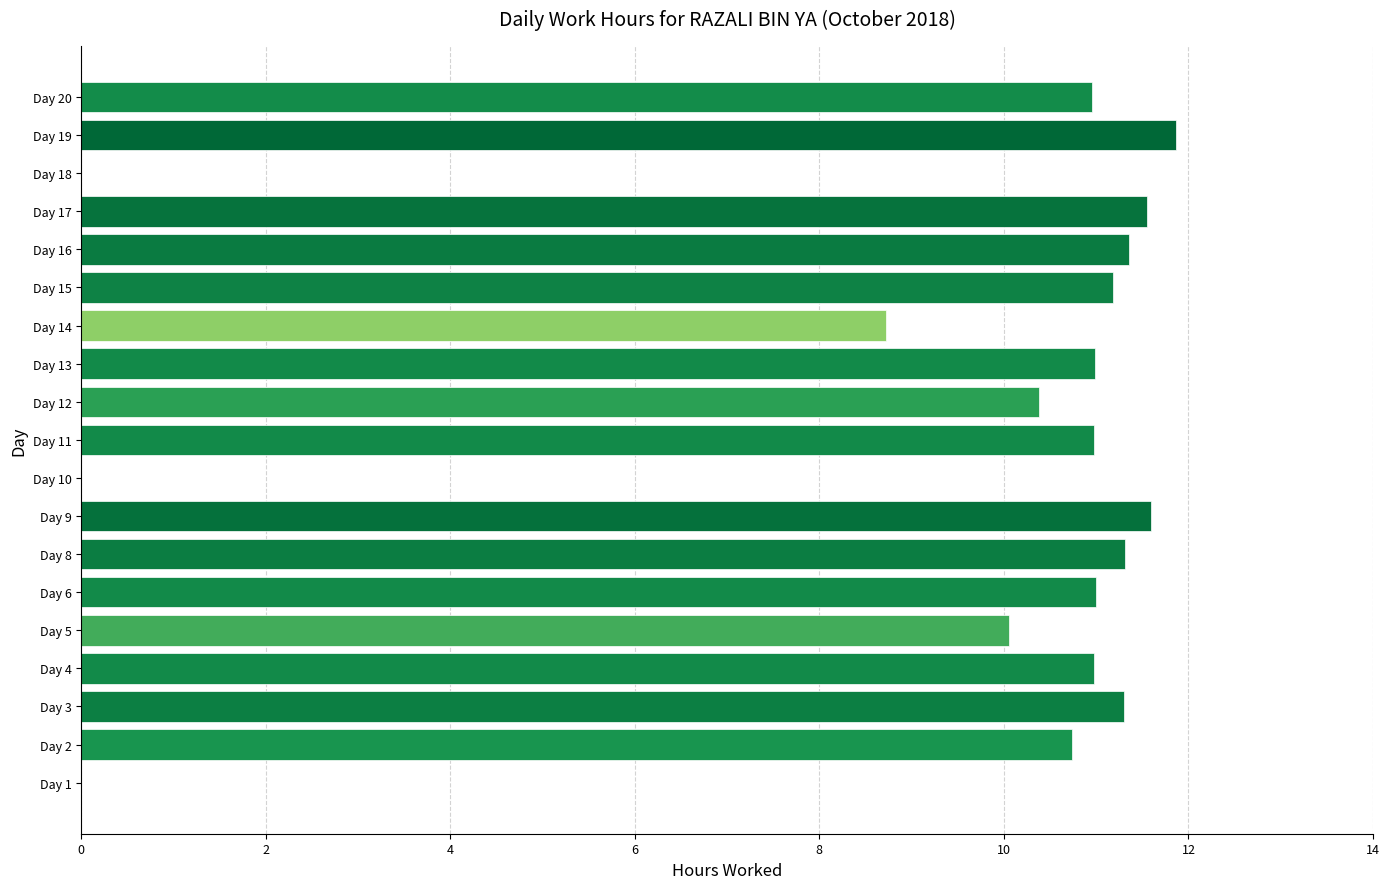

What is the sum of the values at Day 12 and Day 4?

21.4